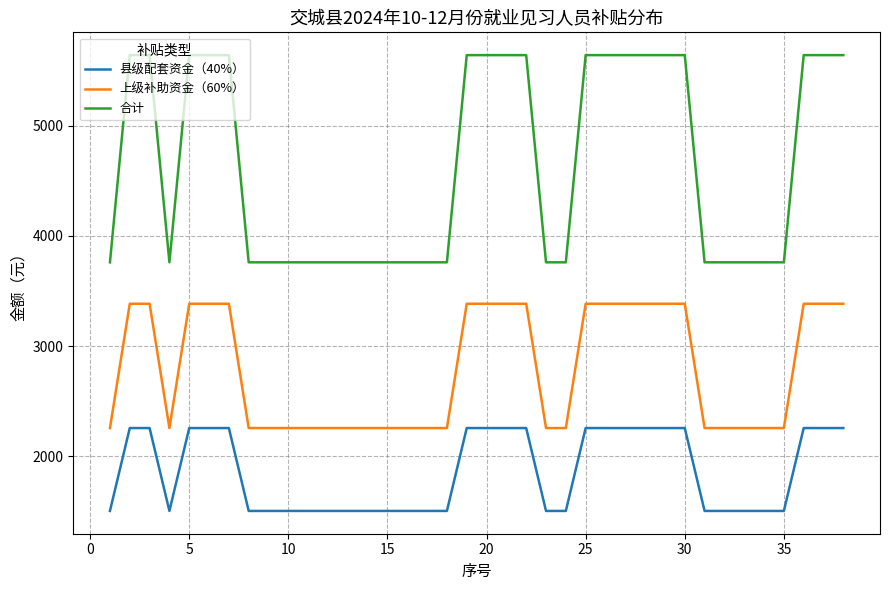

How many 上级补助资金（60%） values are between 2256 and 3384?

38